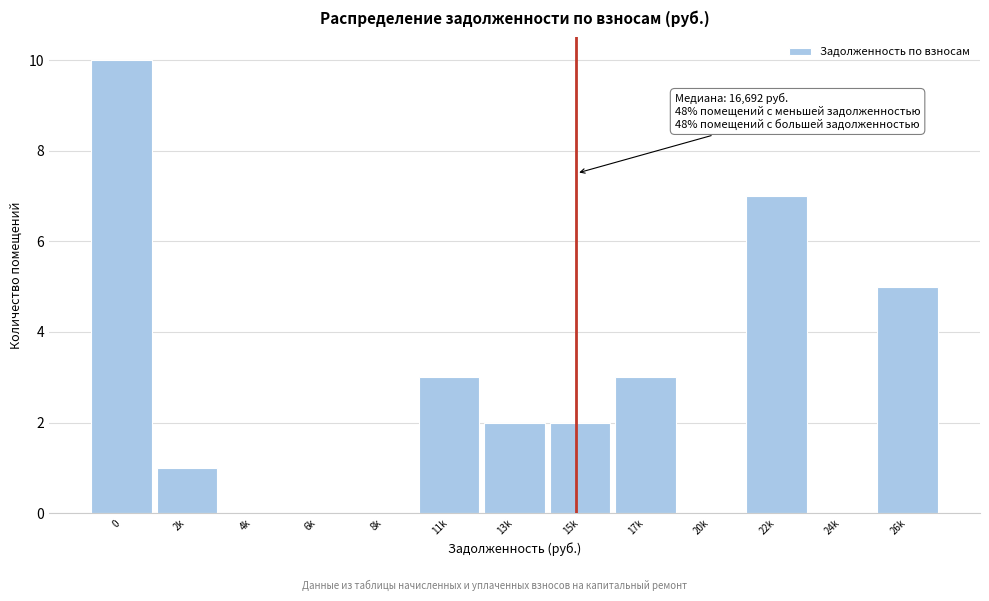

Reading right to left, transcribe all the data shown in this chart.

26k=5	24k=0	22k=7	20k=0	17k=3	15k=2	13k=2	11k=3	8k=0	6k=0	4k=0	2k=1	0=10